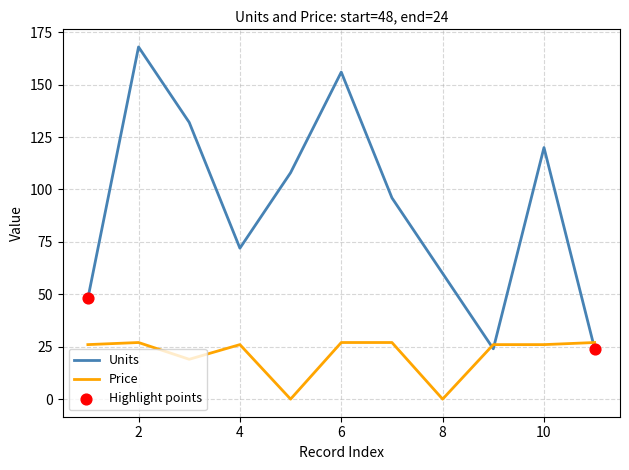

Which series has the largest total across all categories?

Units